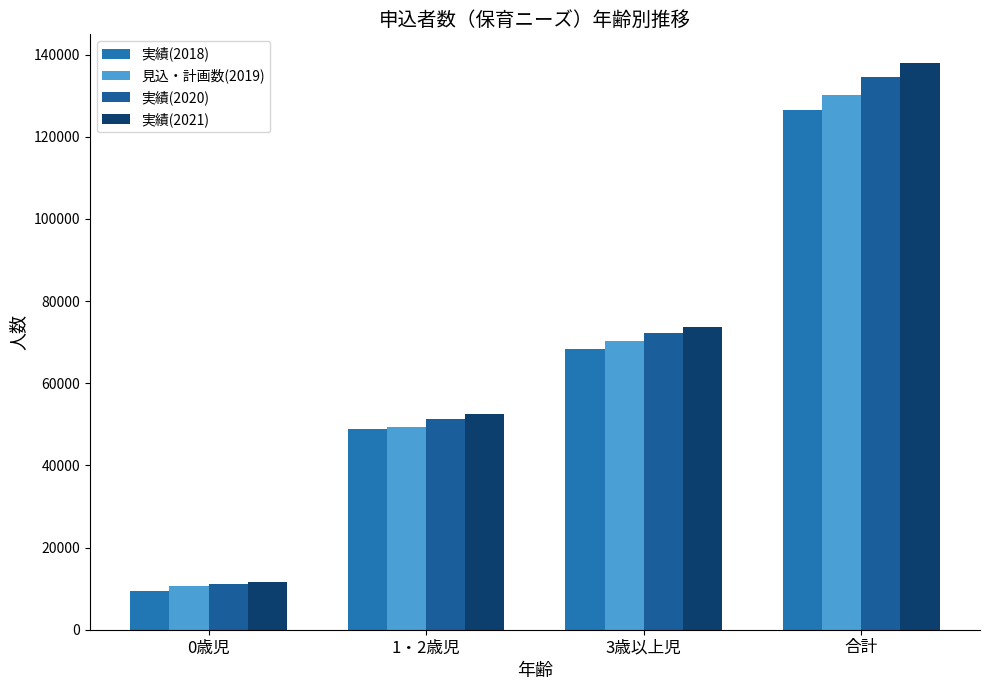

How many values in the 実績(2018) series are below 68417?

2